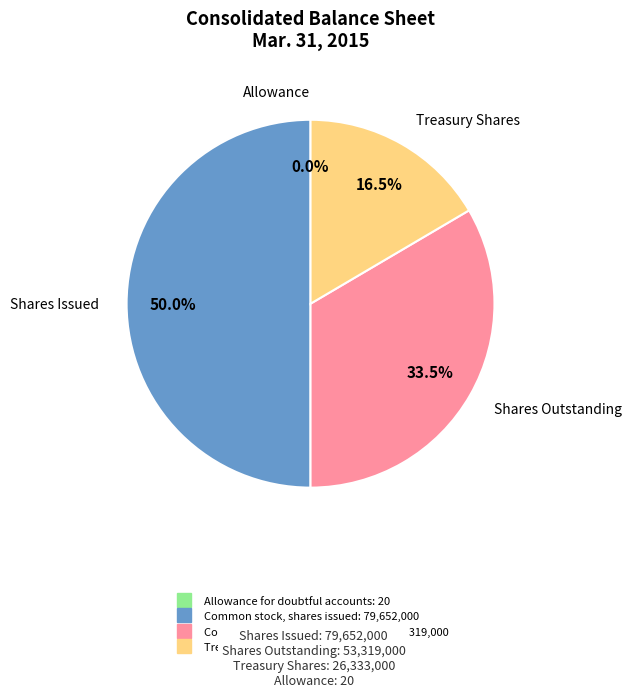

Approximately how many times larger is the value at Common stock, shares outstanding compared to Common stock, shares issued?

0.7